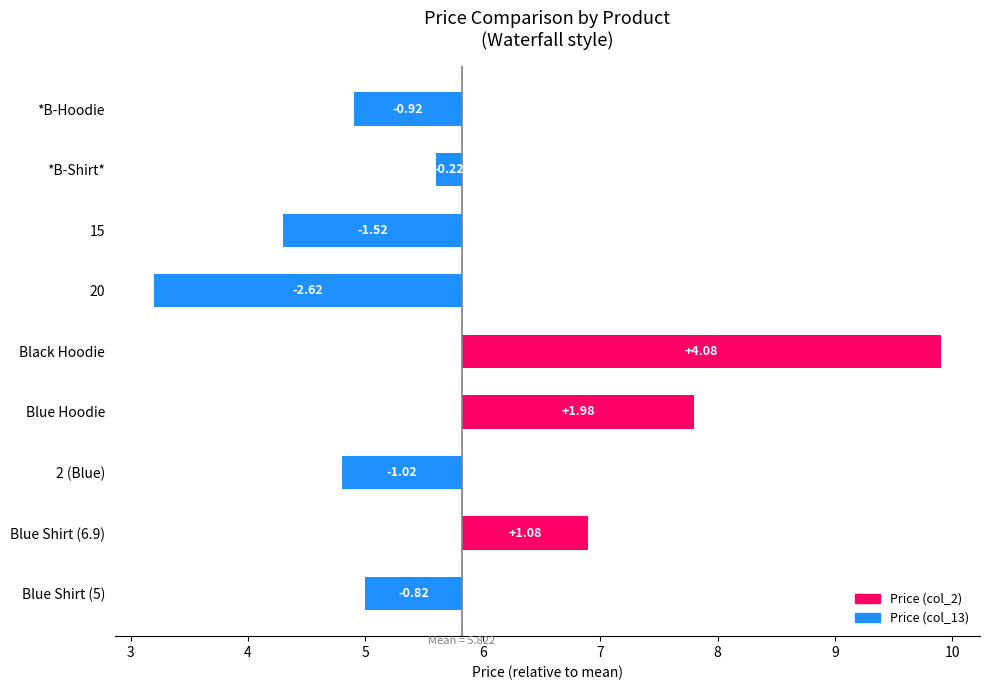

List the labels in order of value, smallest first.

20, 15, 2 (Blue), *B-Hoodie, Blue Shirt (5), *B-Shirt*, Blue Shirt (6.9), Blue Hoodie, Black Hoodie